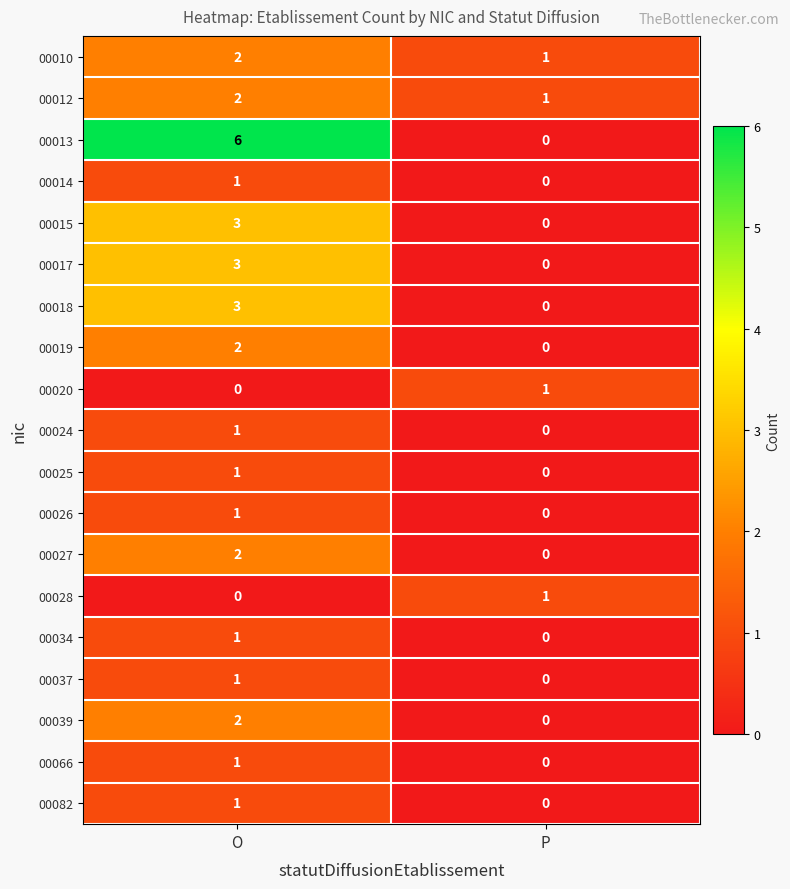

Between O and P, which series saw the biggest shift?

00013